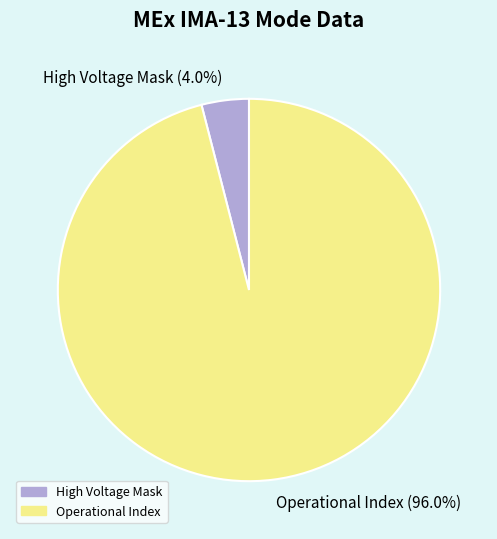

To the nearest percent, what is the difference between the largest and smallest slice percentages?

92%